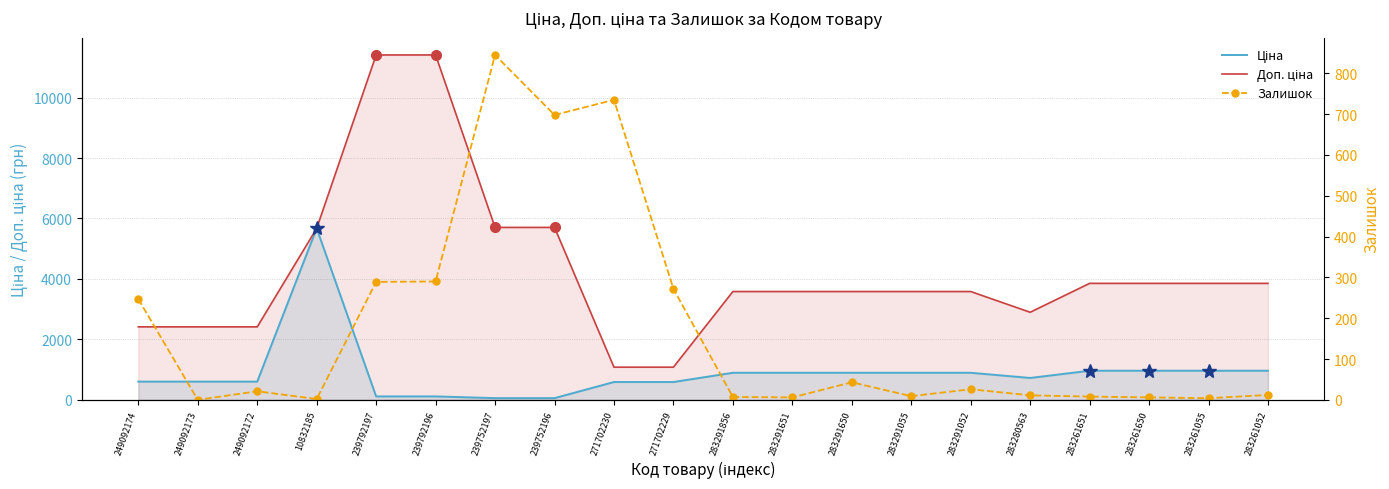

The value of Залишок at 271702230 is 964.4. True or false?

False